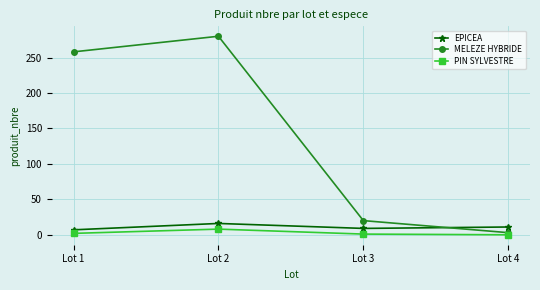

Rank the series by their maximum value, from lowest to highest.

PIN SYLVESTRE, EPICEA, MELEZE HYBRIDE